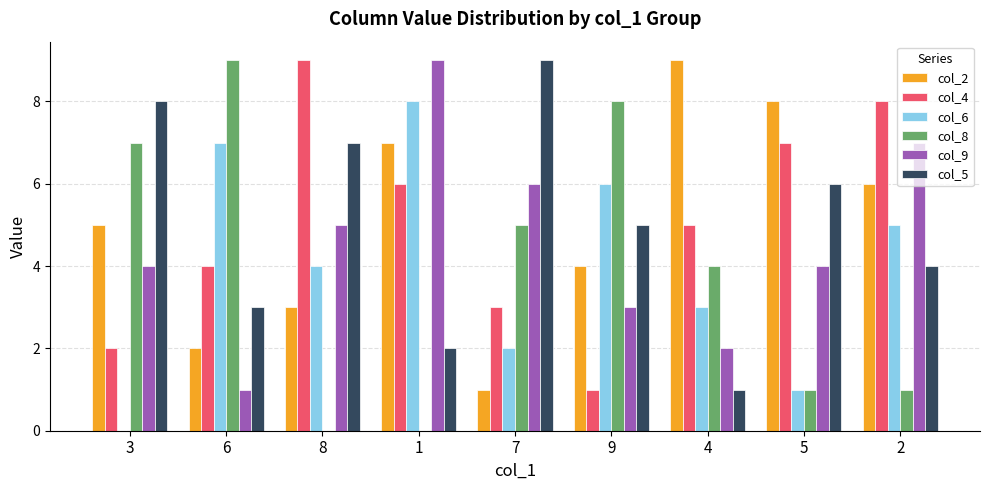

How many groups of bars are there?

9